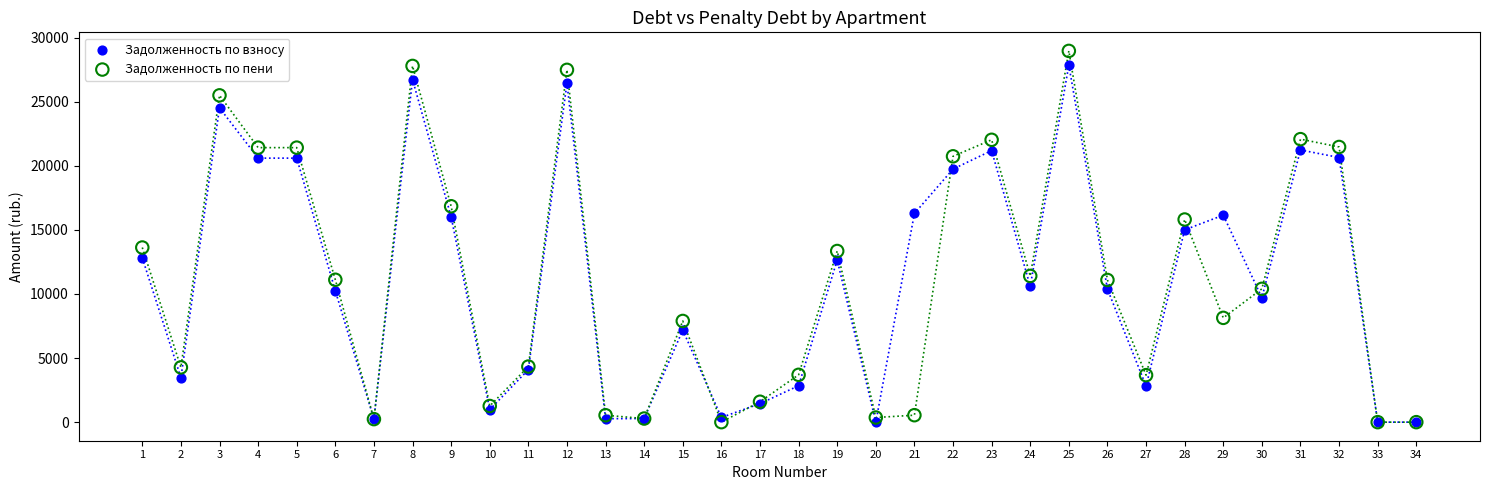

Which series has the widest spread of Y values?

Задолженность по пени